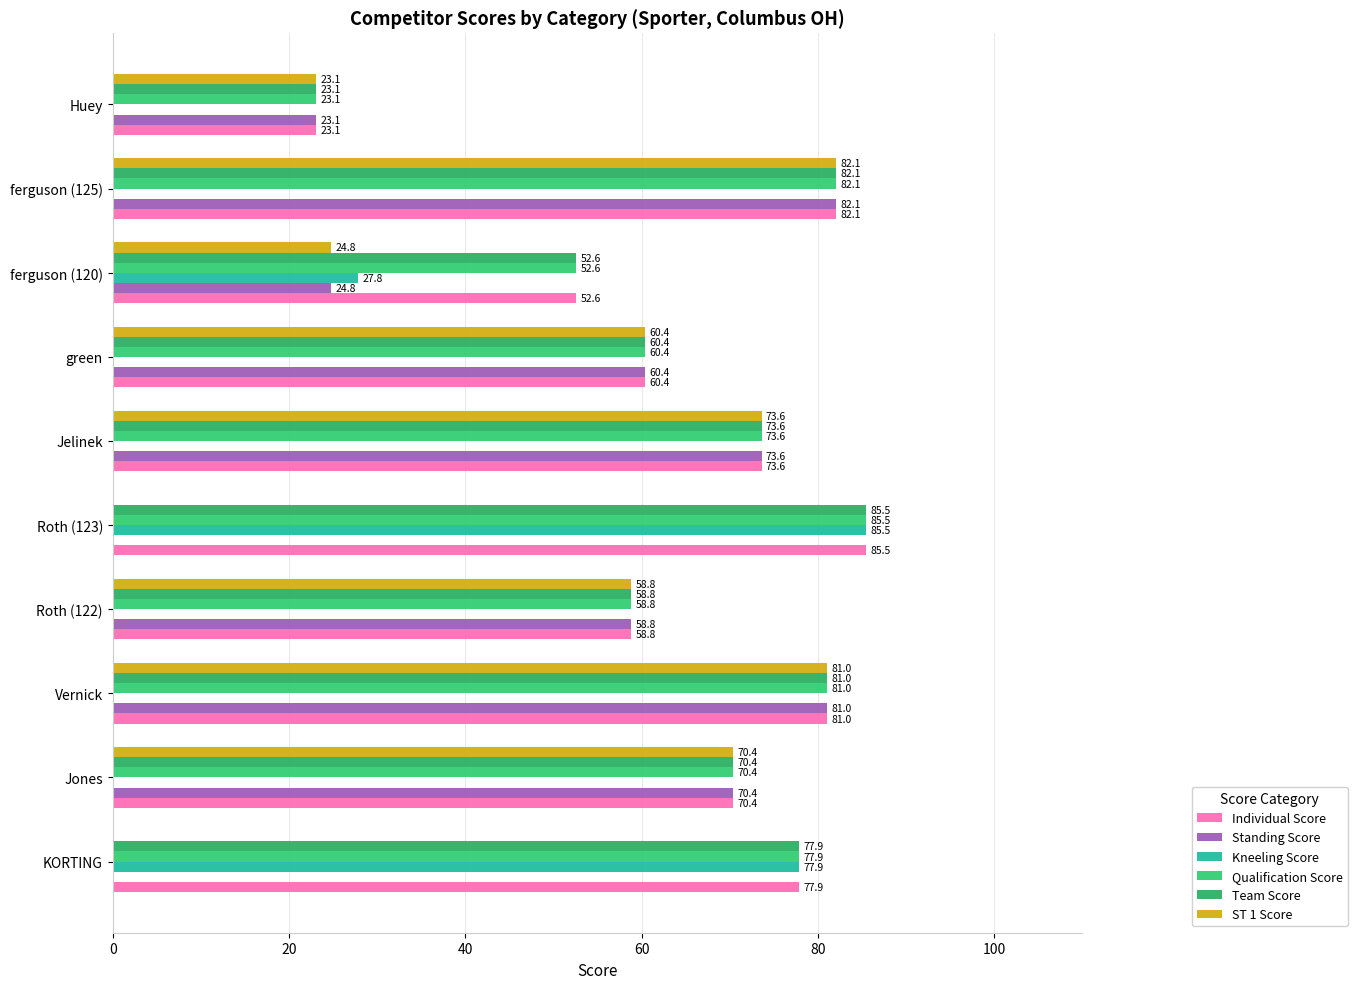

How many categories are shown in the chart?

10